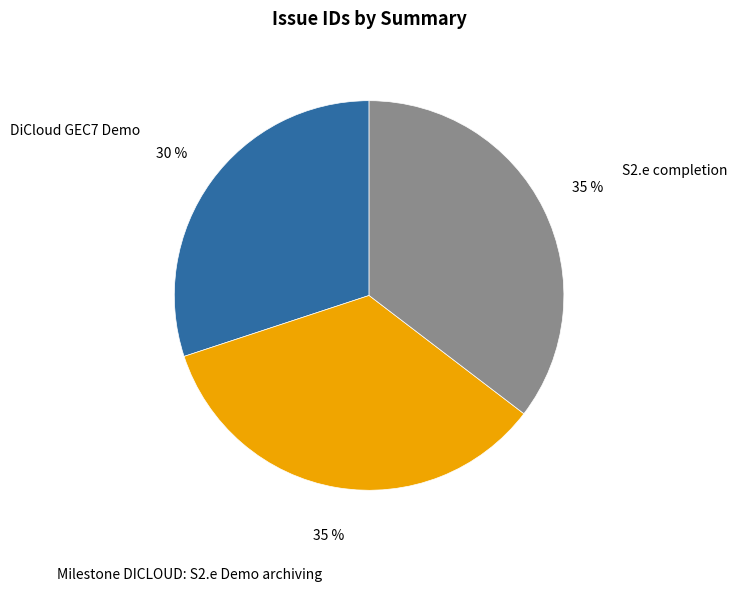

To the nearest percent, what is the average slice percentage?

33%